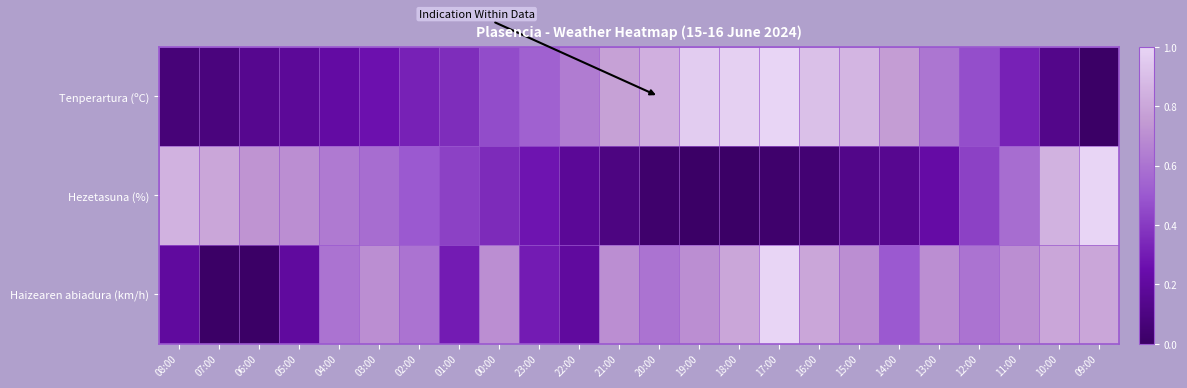

Which has a higher value, 03:00 or 07:00?

03:00